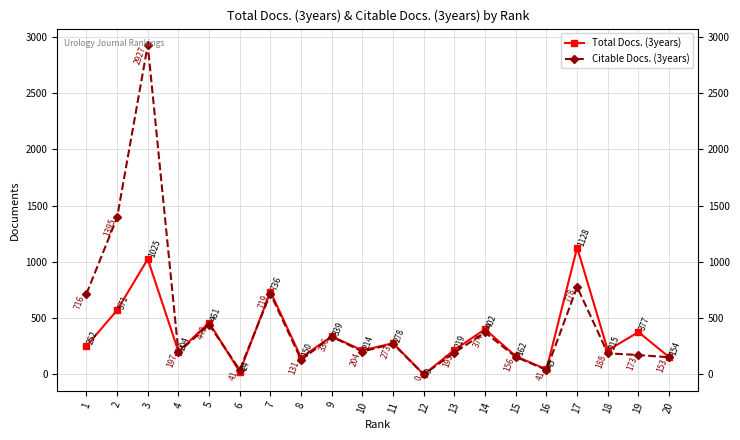

Is this an area chart (filled region under the line)?

No